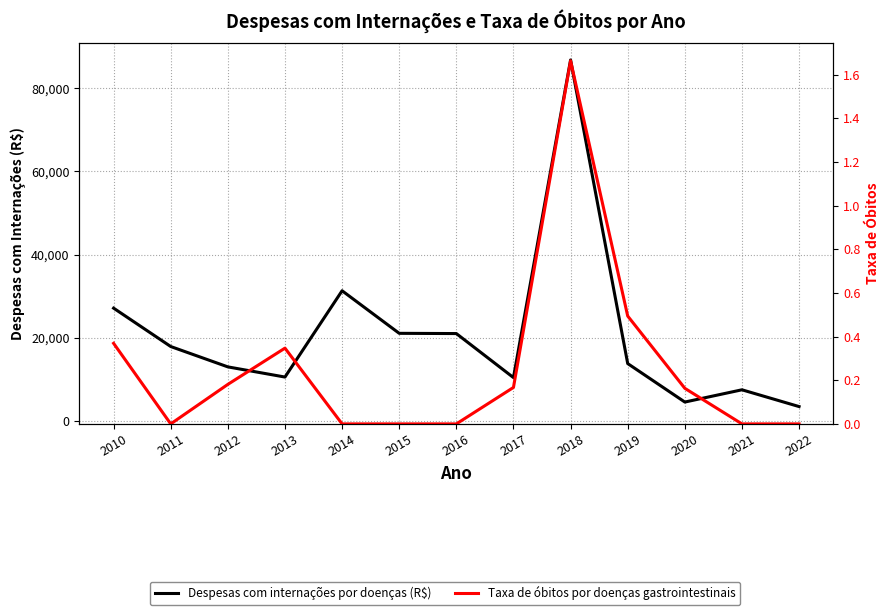

Which label corresponds to the smallest value in the chart?

2011